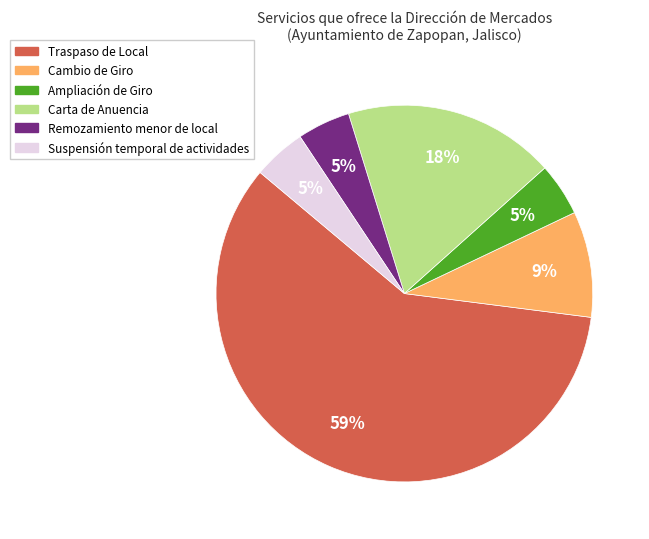

To the nearest percent, what percentage of the pie is Suspensión temporal de actividades?

5%